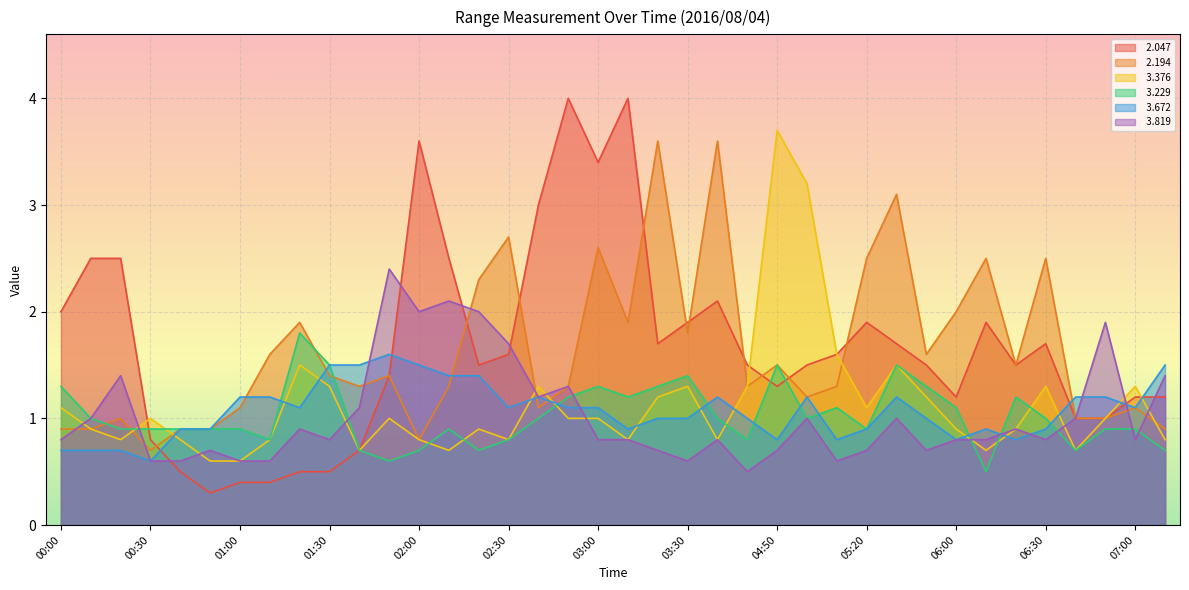

Is it true that   3.672 equals 0.7 at 00:20?

True